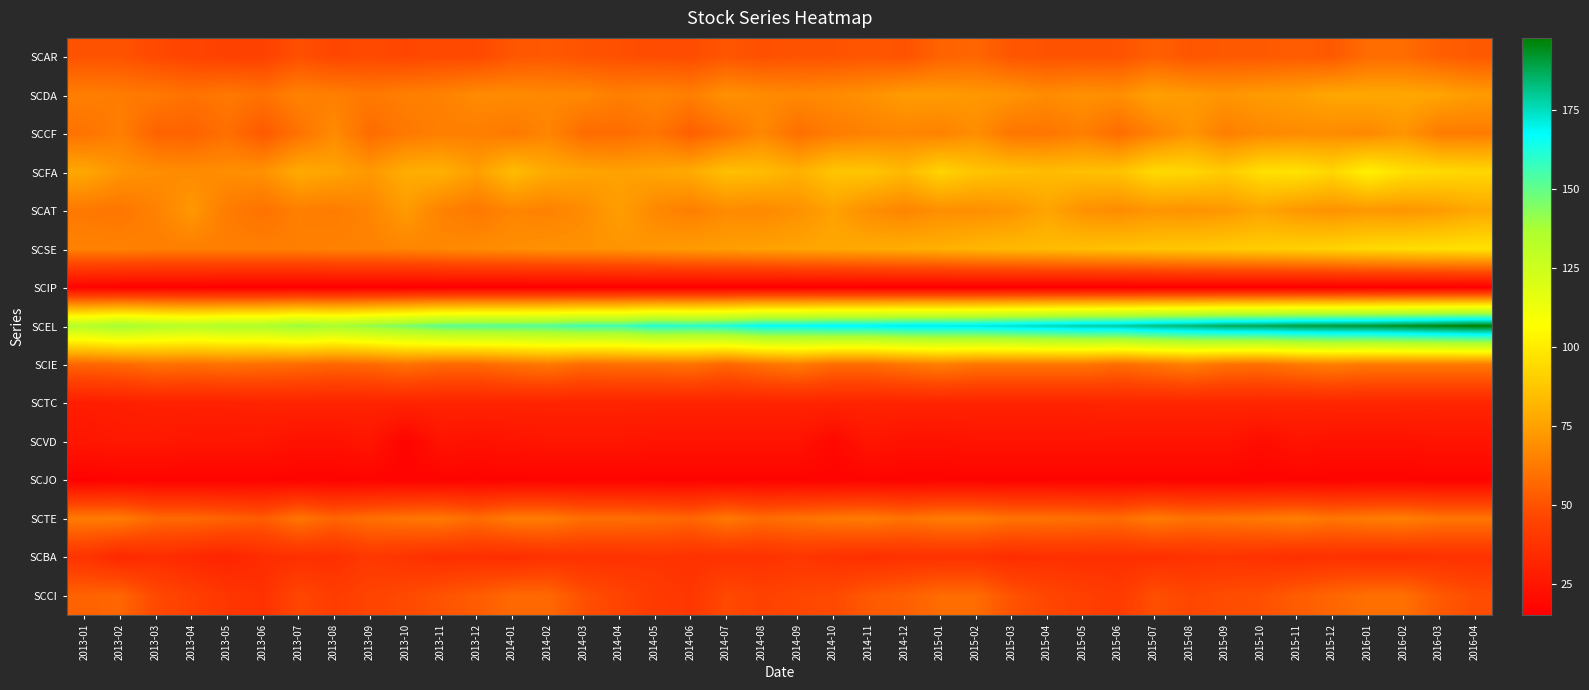

How many distinct data groups are displayed?

15